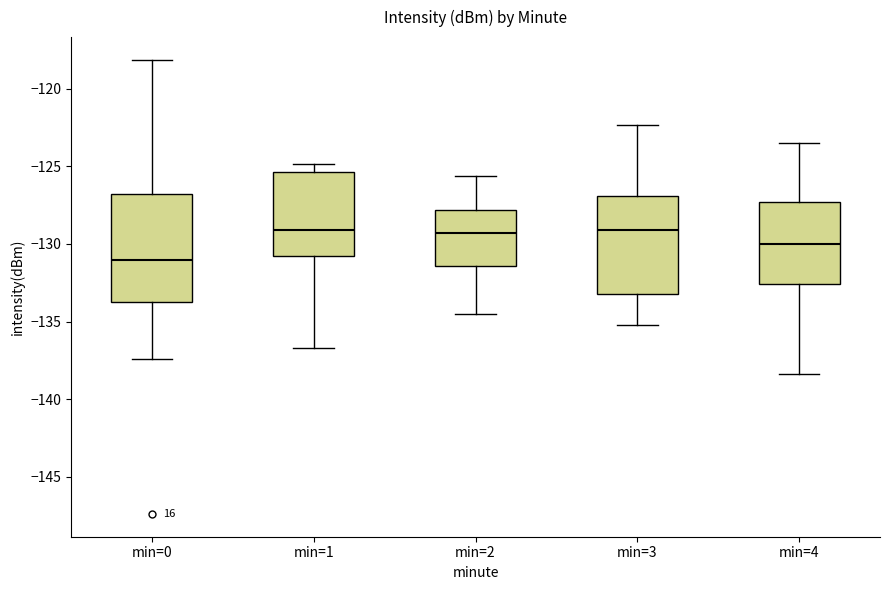

Where does the upper whisker of the box for min=3 end on the y-axis? The values are not printed on the chart, so give them approximately, as read against the axis.

-122.5